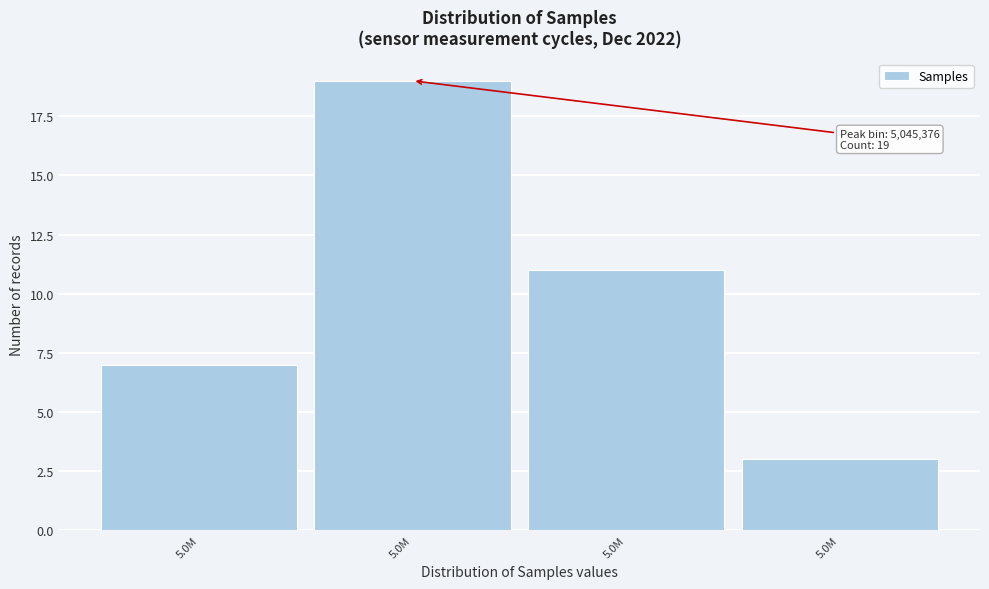

How many series are shown in this chart?

1